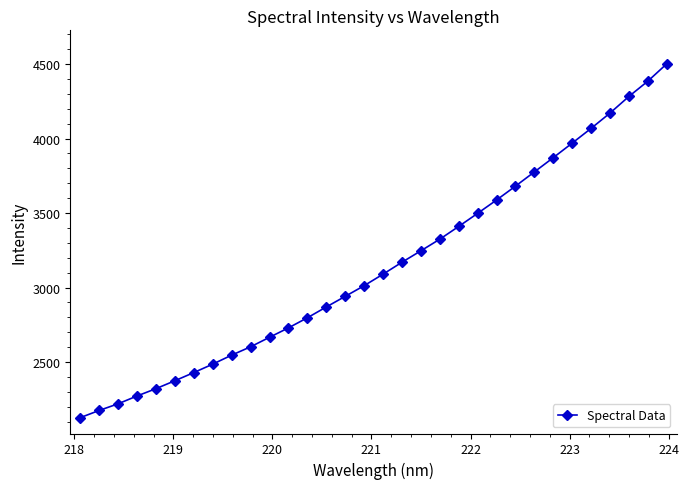

Is this an area chart (filled region under the line)?

No